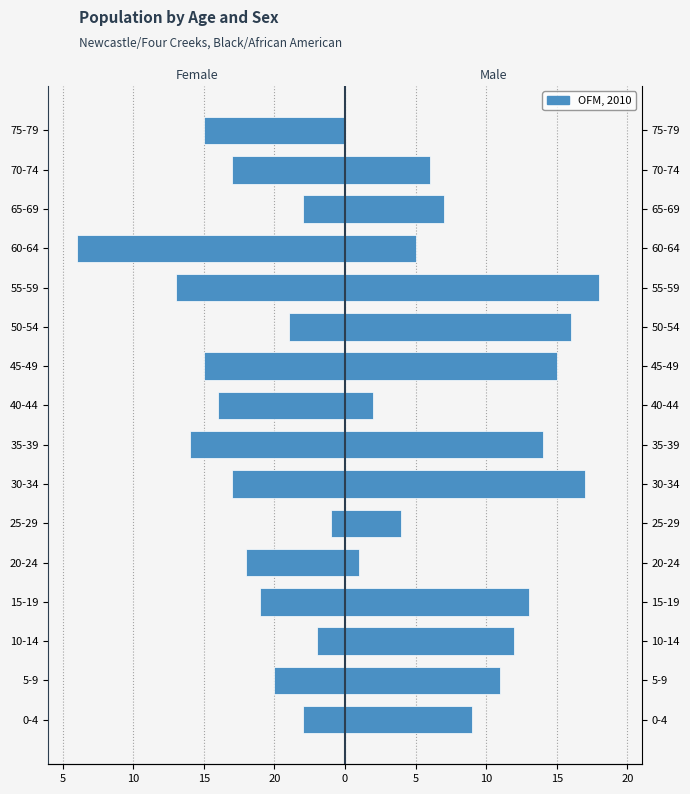

Reading left to right, what are all the values shown in this chart?

Female: -3	-5	-2	-6	-7	-1	-8	-11	-9	-10	-4	-12	-19	-3	-8	-10
Male: 9	11	12	13	1	4	17	14	2	15	16	18	5	7	6	0